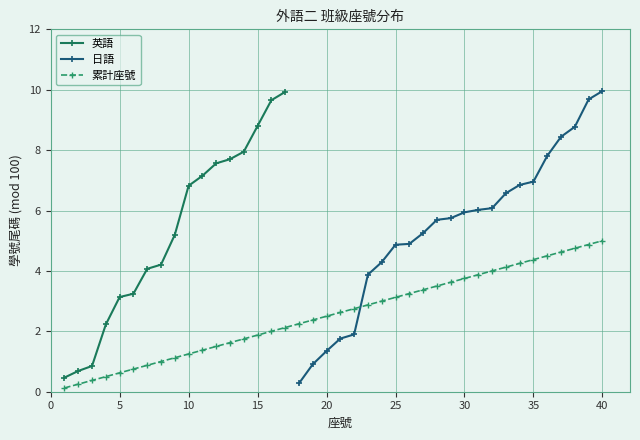

The value at 15 is 0.5. True or false?

False